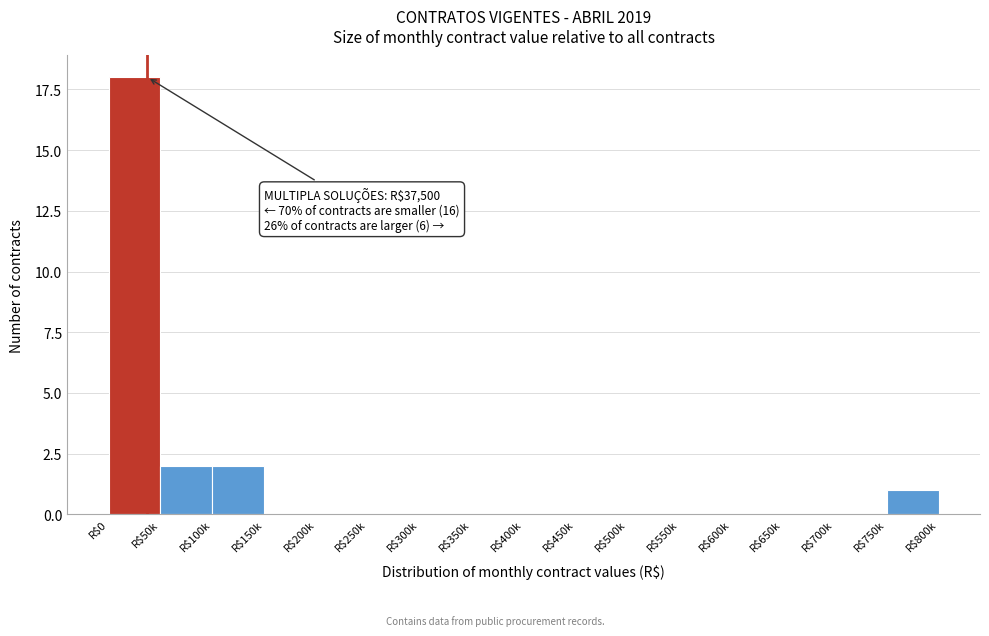

What is the sum of all values?

23